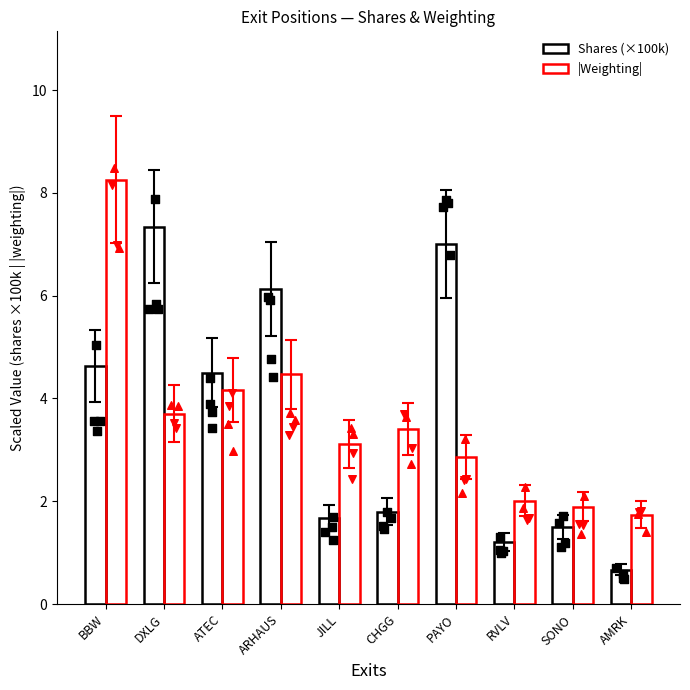

Which series has the largest total across all categories?

Shares (×100k)